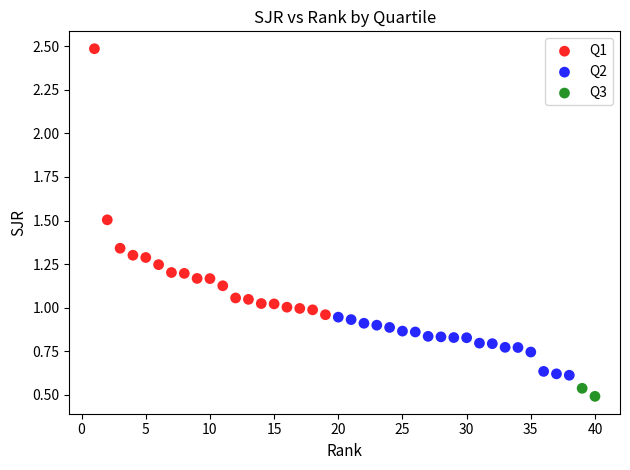

What are all the series names shown in the legend?

Q1, Q2, Q3